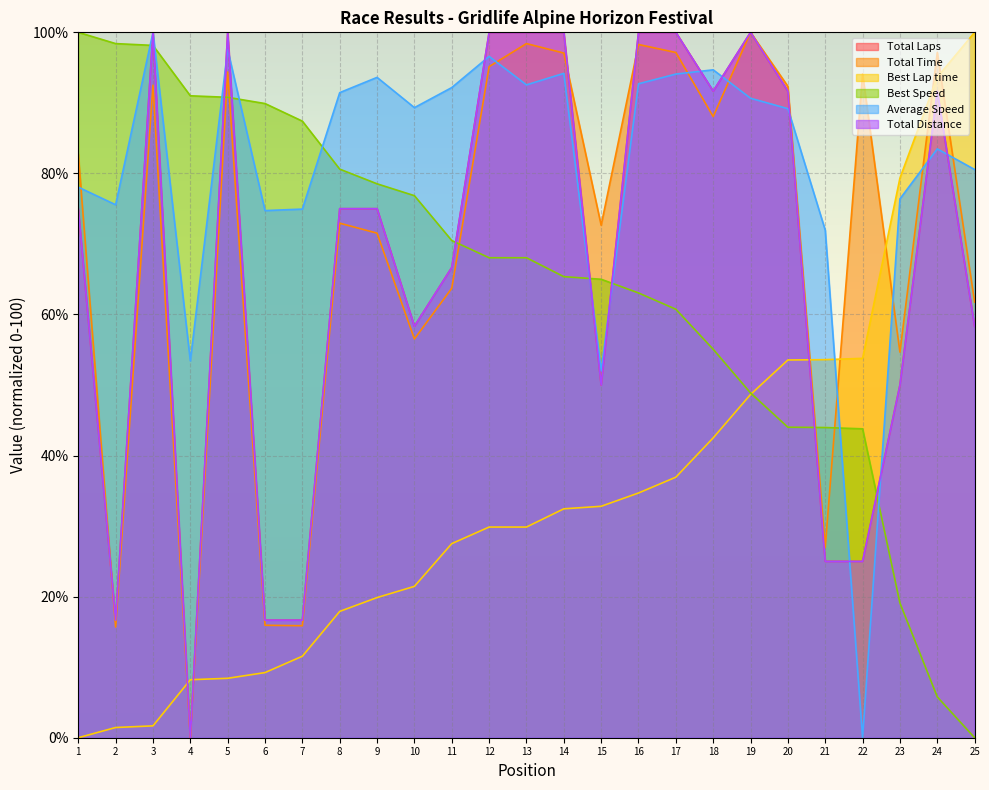

In Average Speed, how many points are lower than both neighbors (excluding endpoints)?

7